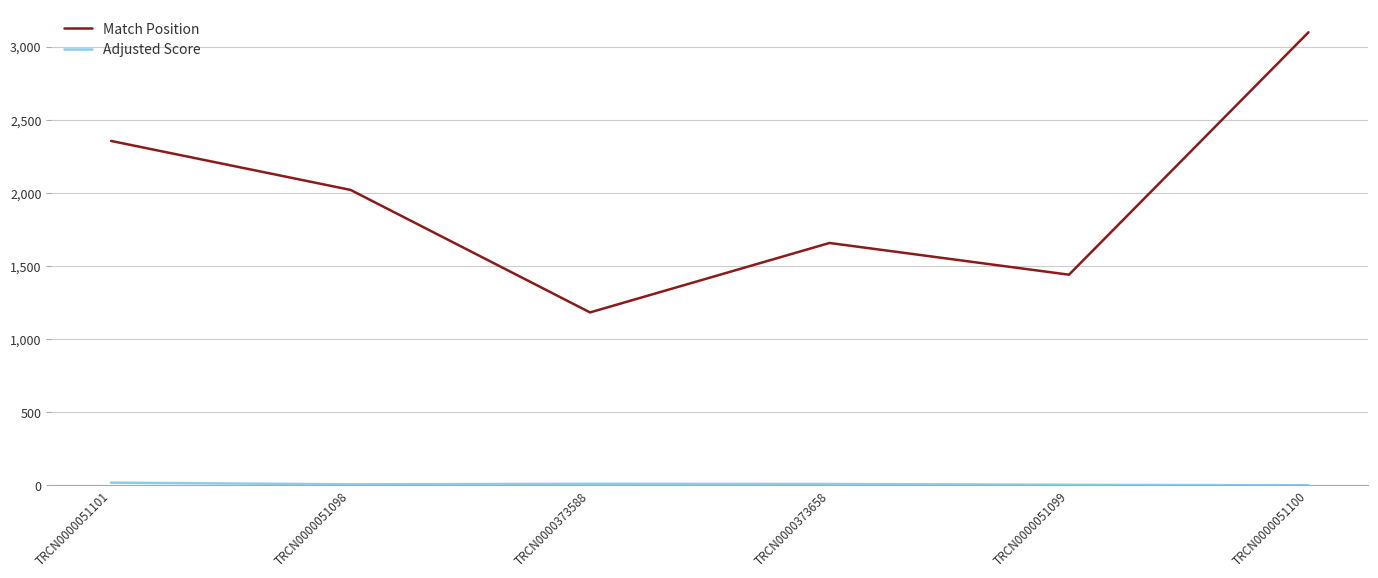

The Match Position series shows 2356.0 at TRCN0000051101. True or false?

True